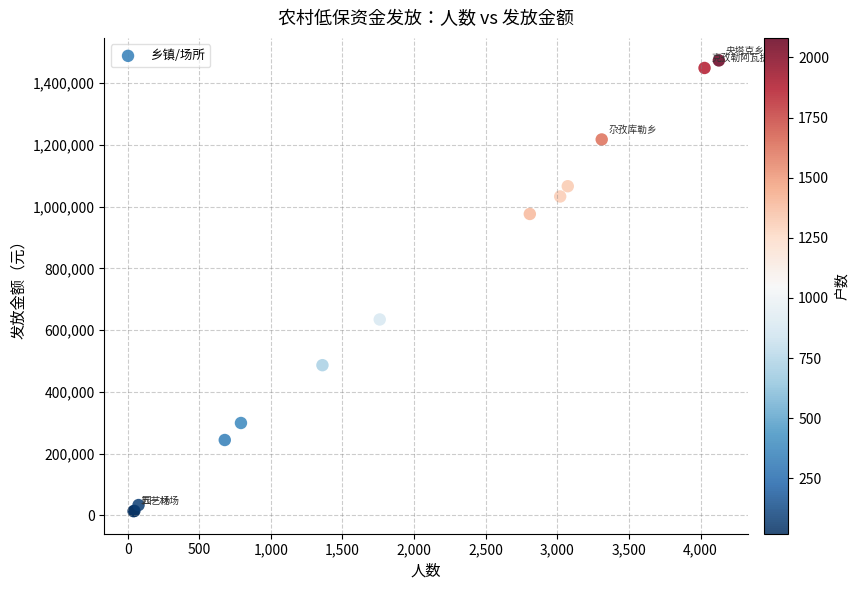

What Y value in the scatter plot is closest to 743871?

634771